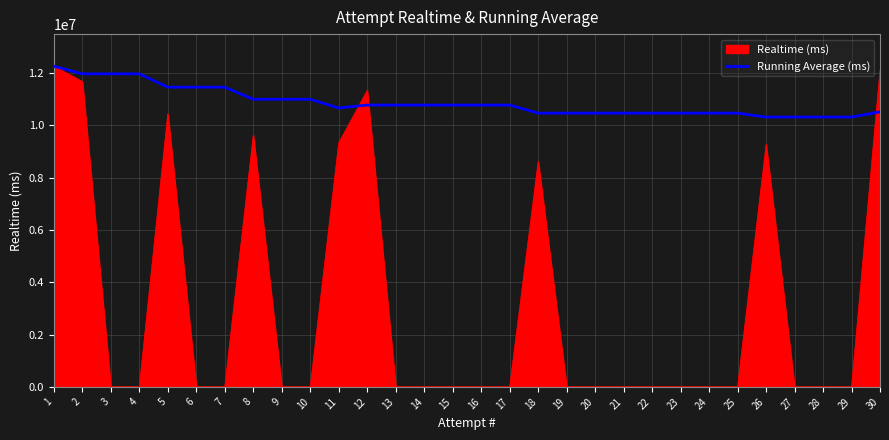

The value of Realtime (ms) at 21 is 5221980.1. True or false?

False